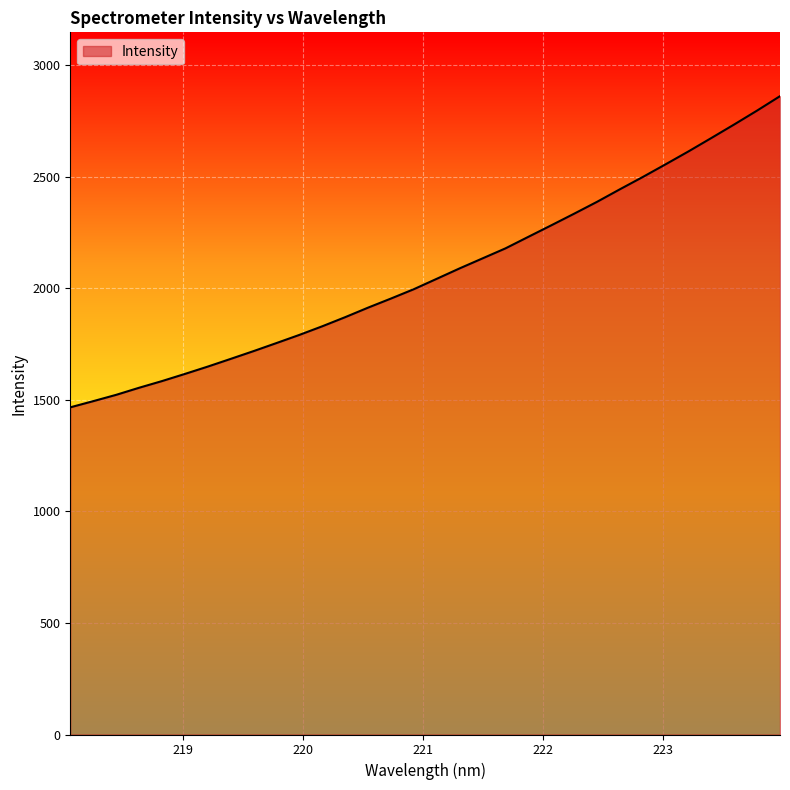

What is the minimum value shown in the chart?

1465.9